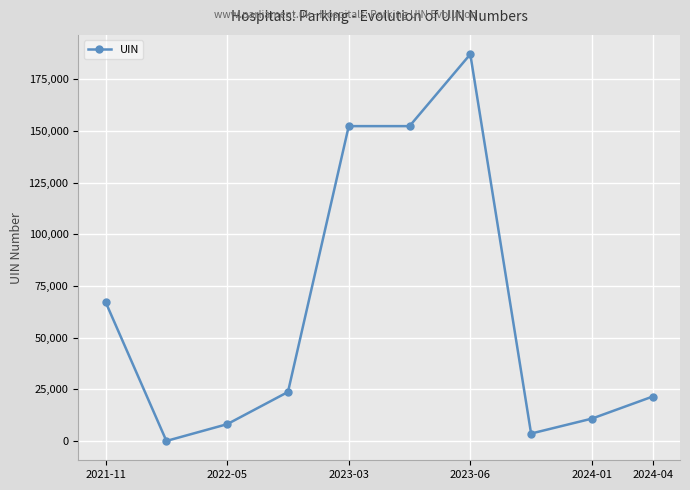

How many categories are shown in the chart?

10